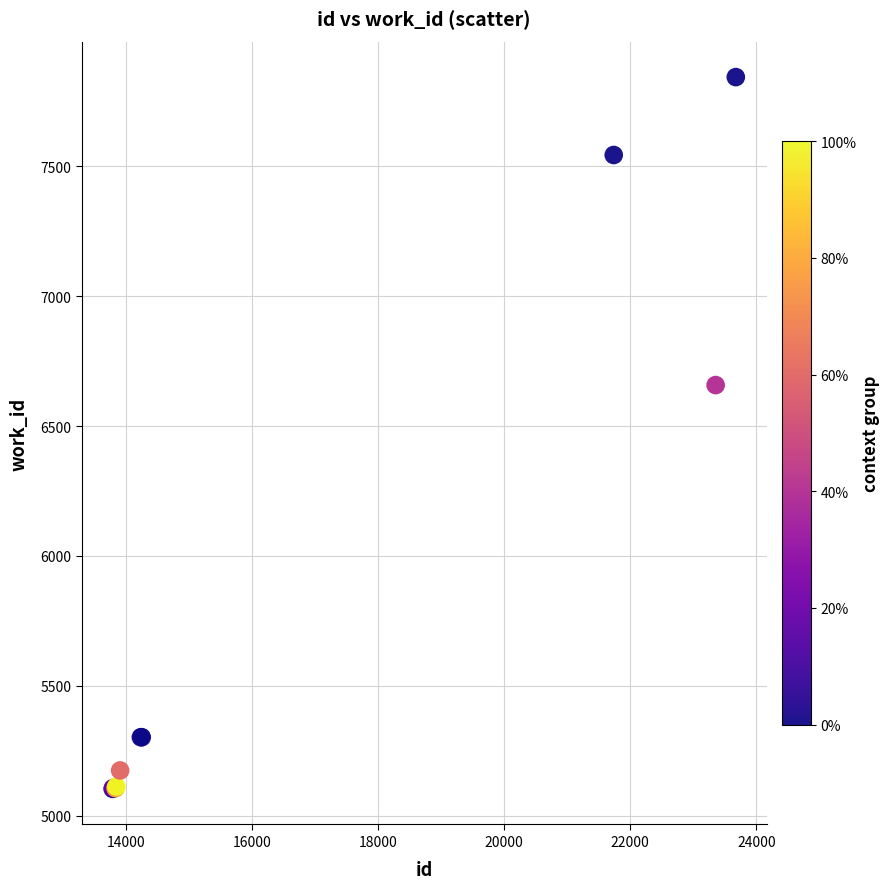

What Y value in the scatter plot is closest to 6473?

6658